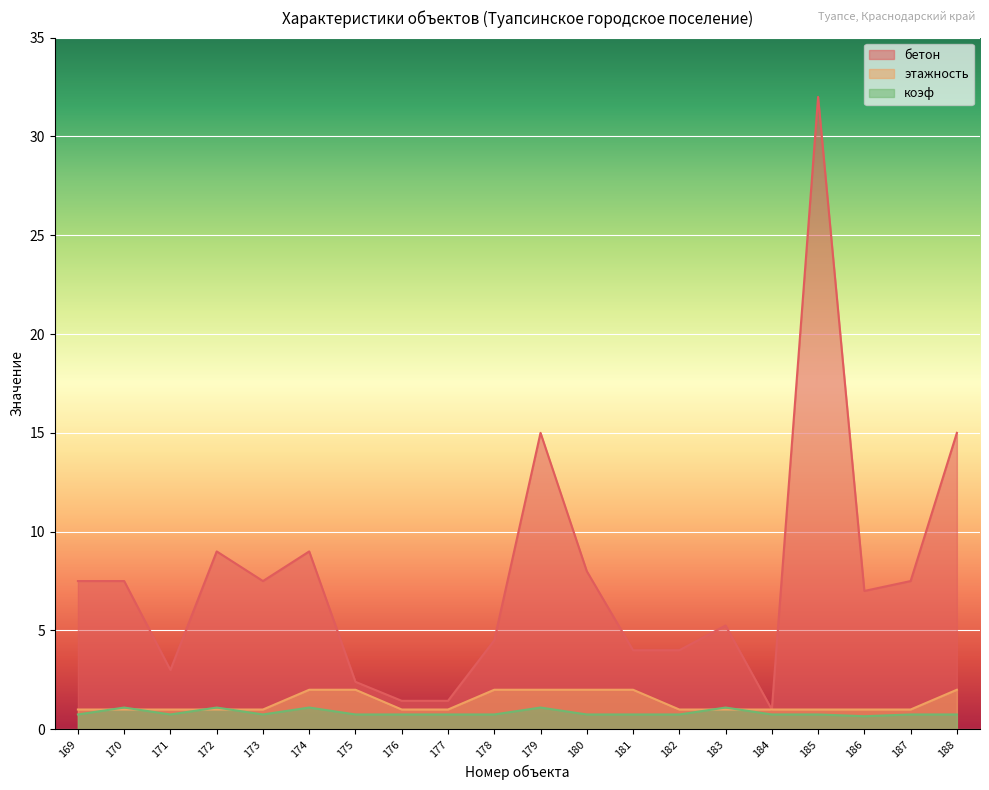

Between 179 and 181, which series saw the biggest shift?

бетон